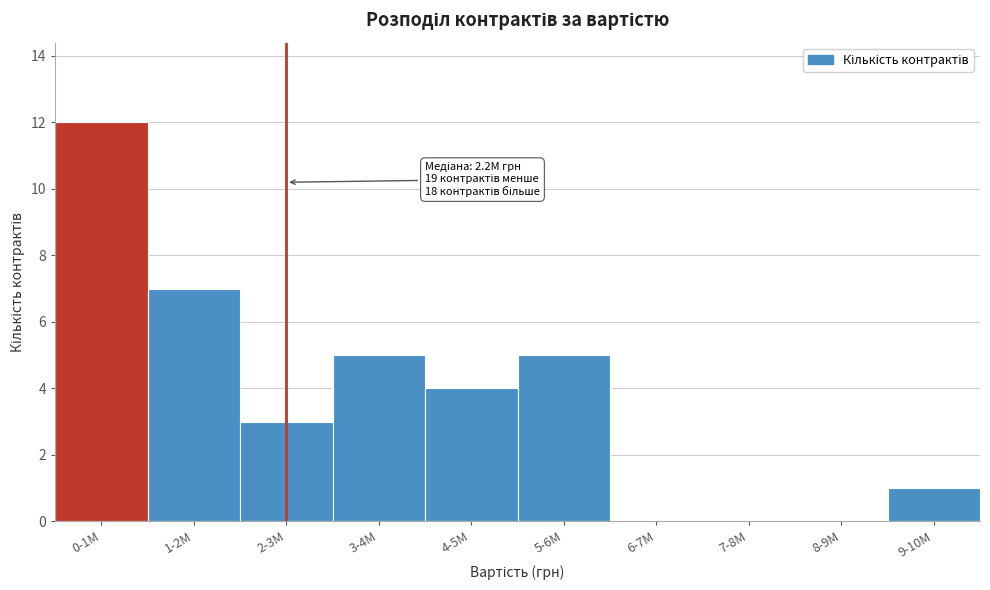

Between 2-3M and 6-7M, which is larger?

2-3M